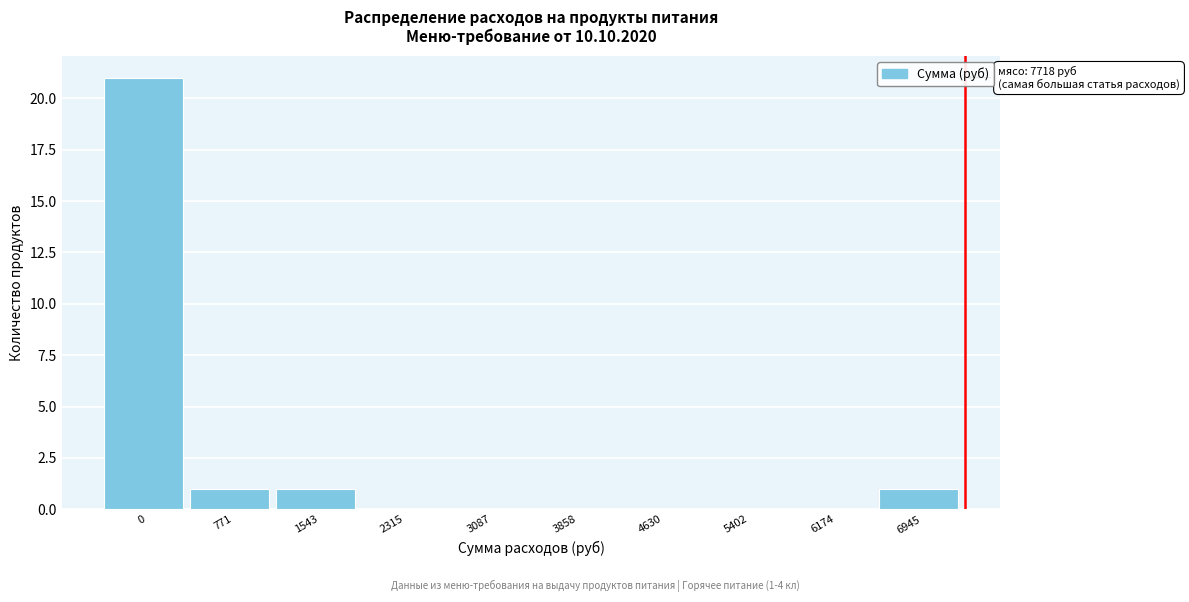

Reading left to right, extract all data points from this chart.

0=21	771=1	1543=1	2315=0	3087=0	3858=0	4630=0	5402=0	6174=0	6945=1